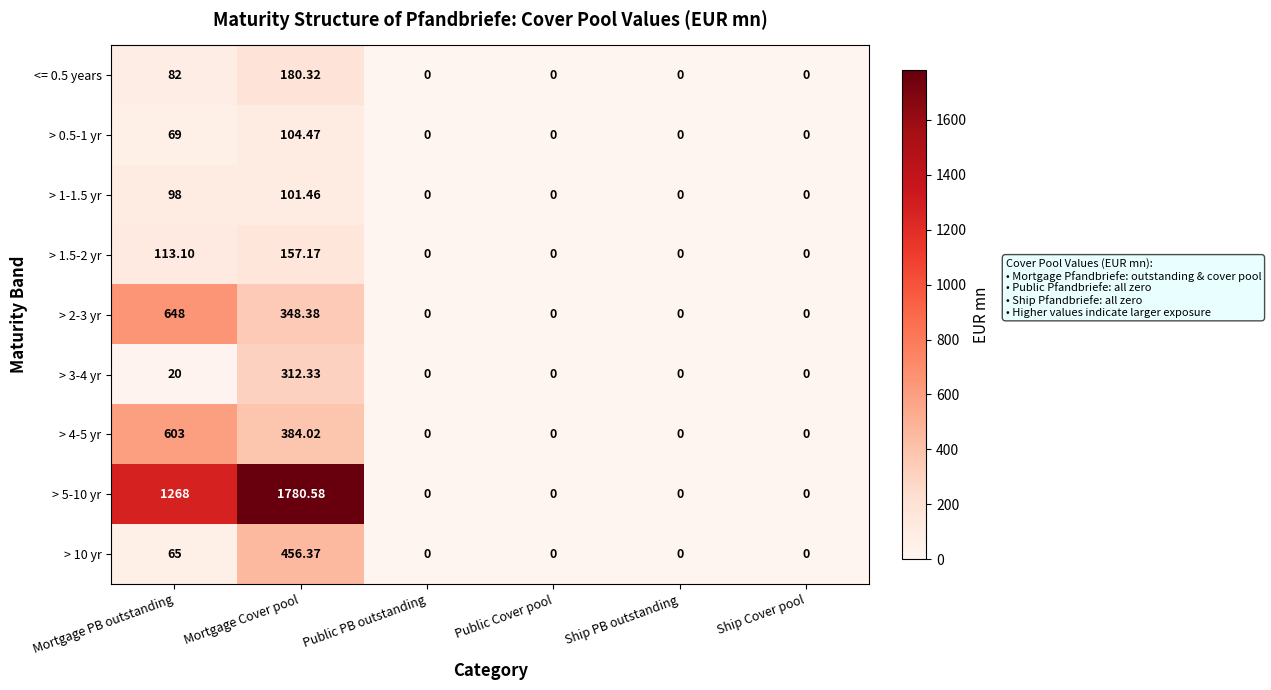

At which category is the sum across all series the highest?

Mortgage Cover pool